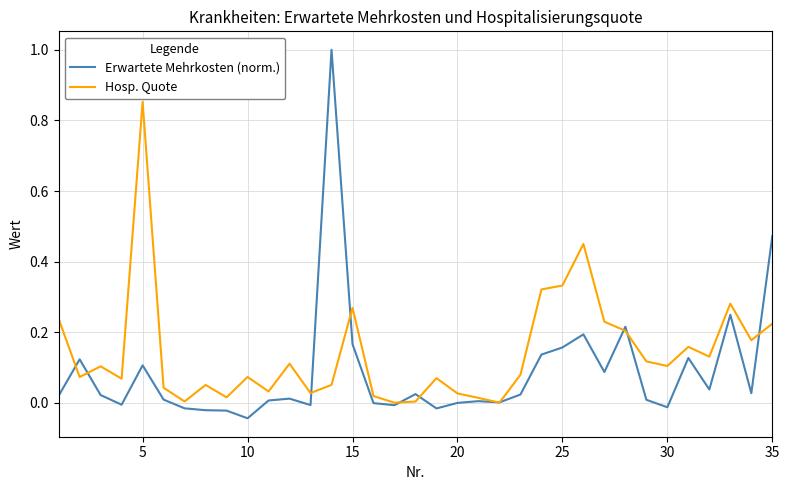

True or false: Hosp. Quote and Erwartete Mehrkosten (norm.) intersect in this chart.

True